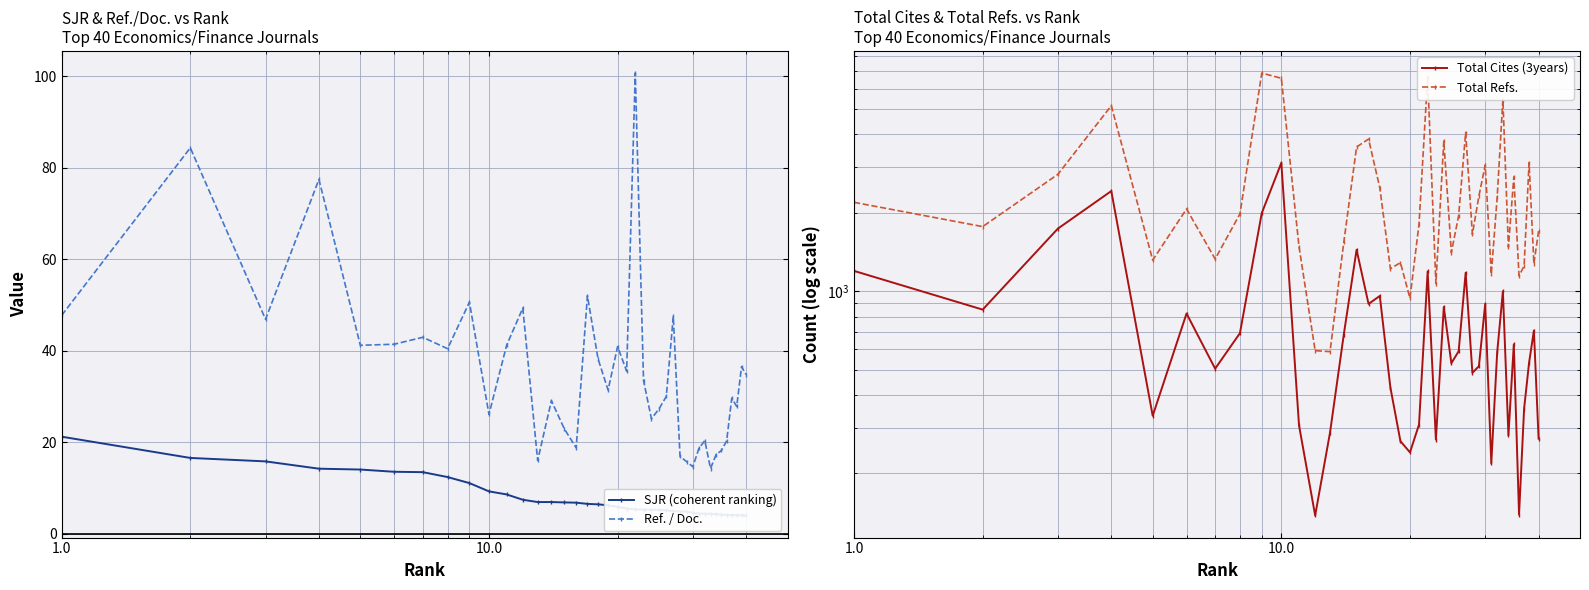

Rank the series by their maximum value, from highest to lowest.

Total Refs., Total Cites (3years), Ref. / Doc., SJR (coherent ranking)